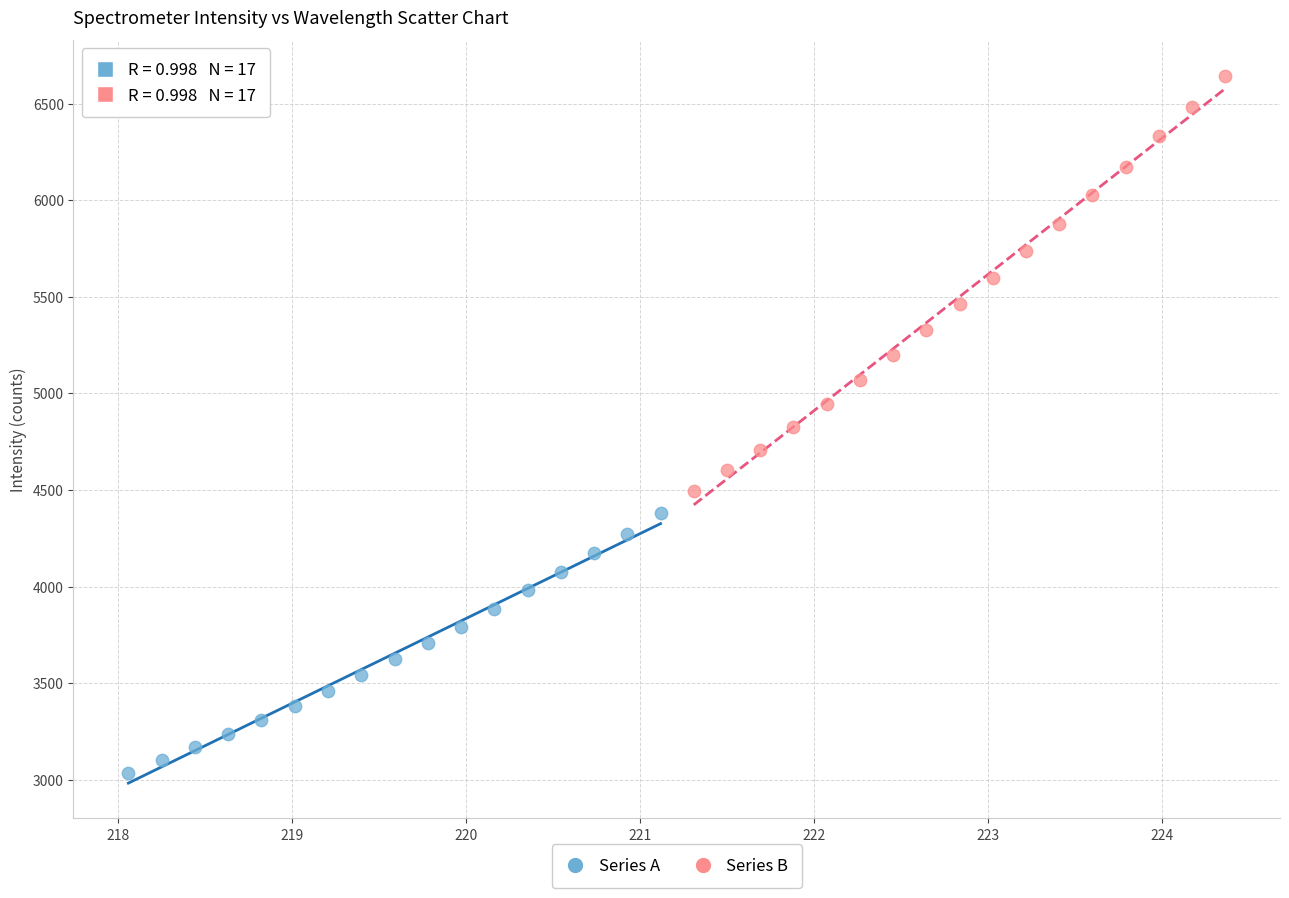

Which series contains the lowest Y value?

Series A